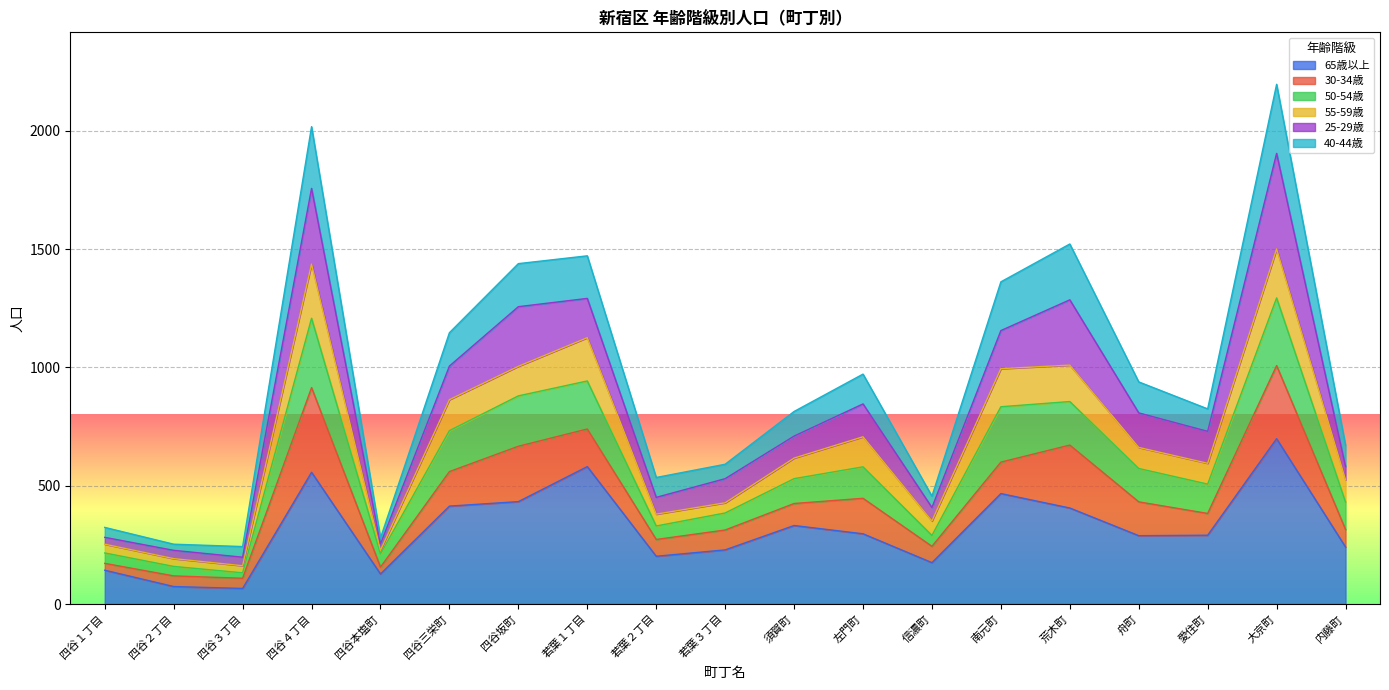

True or false: 65歳以上 has a value of 406 at 荒木町.

True